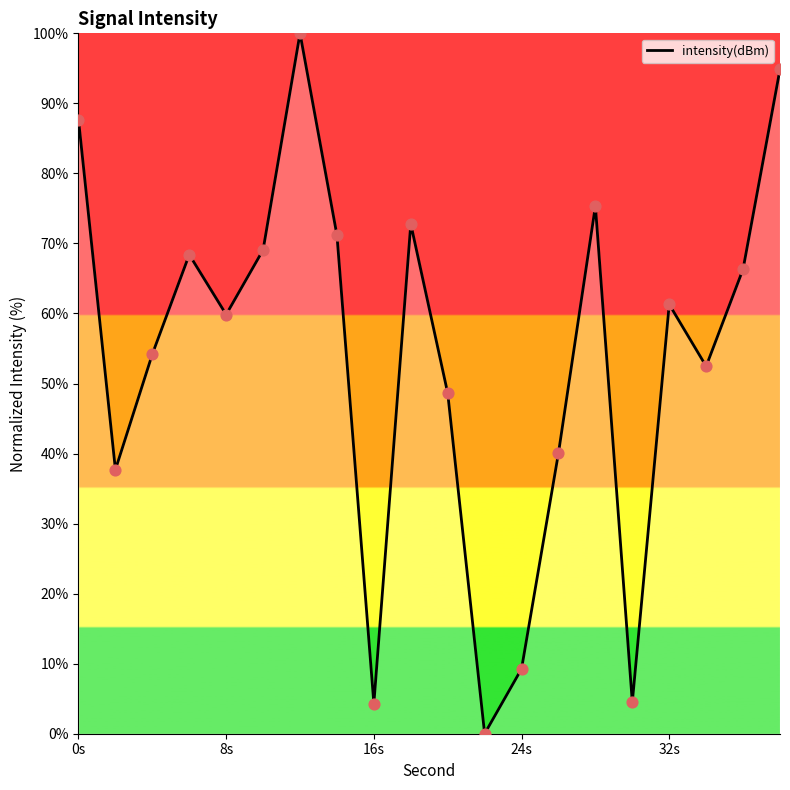

What is the maximum value shown in the chart?

100.0